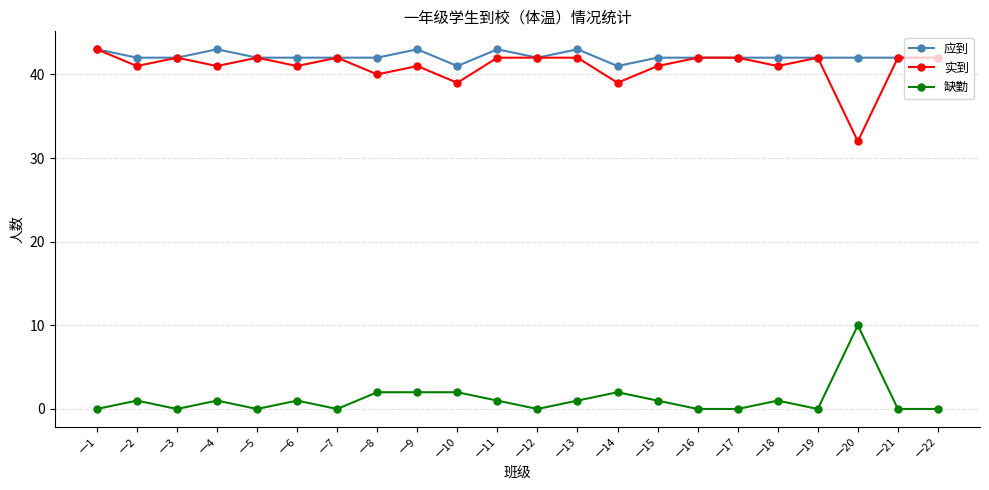

Reading right to left, list all the values displayed in this chart.

应到: 一22=42	一21=42	一20=42	一19=42	一18=42	一17=42	一16=42	一15=42	一14=41	一13=43	一12=42	一11=43	一10=41	一9=43	一8=42	一7=42	一6=42	一5=42	一4=43	一3=42	一2=42	一1=43
实到: 一22=42	一21=42	一20=32	一19=42	一18=41	一17=42	一16=42	一15=41	一14=39	一13=42	一12=42	一11=42	一10=39	一9=41	一8=40	一7=42	一6=41	一5=42	一4=41	一3=42	一2=41	一1=43
缺勤: 一22=0	一21=0	一20=10	一19=0	一18=1	一17=0	一16=0	一15=1	一14=2	一13=1	一12=0	一11=1	一10=2	一9=2	一8=2	一7=0	一6=1	一5=0	一4=1	一3=0	一2=1	一1=0